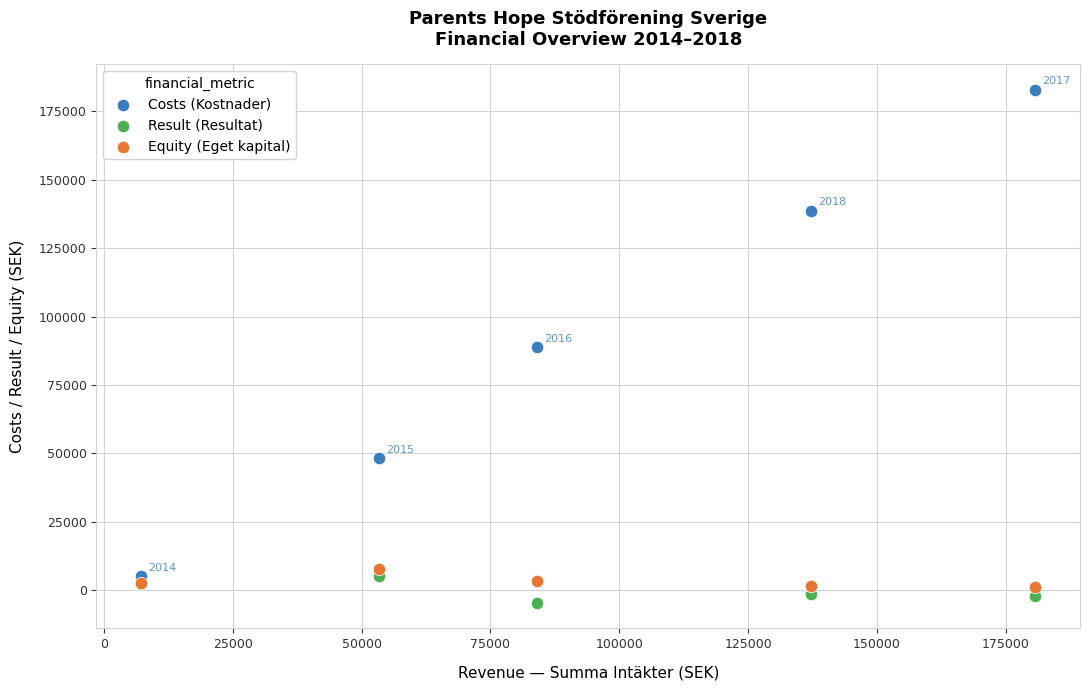

Which series reaches the minimum Y coordinate?

Result (Resultat)